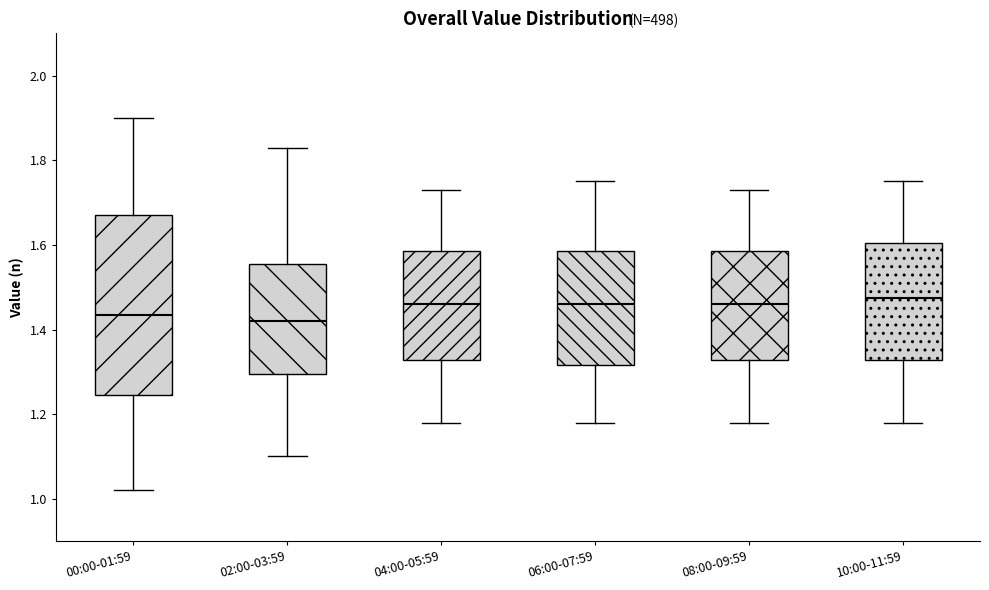

Comparing the boxes themselves (not the whiskers), which one is the tallest?

00:00-01:59